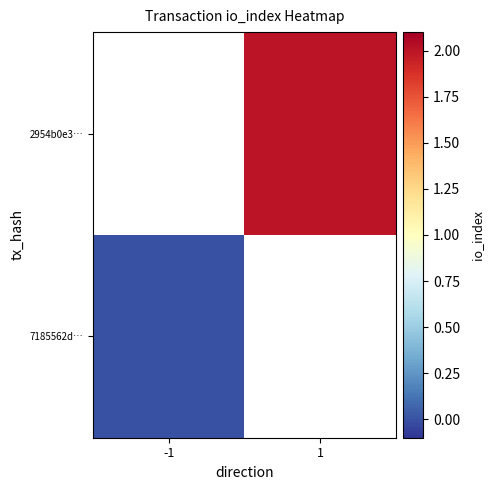

How many data points does each series have?

2